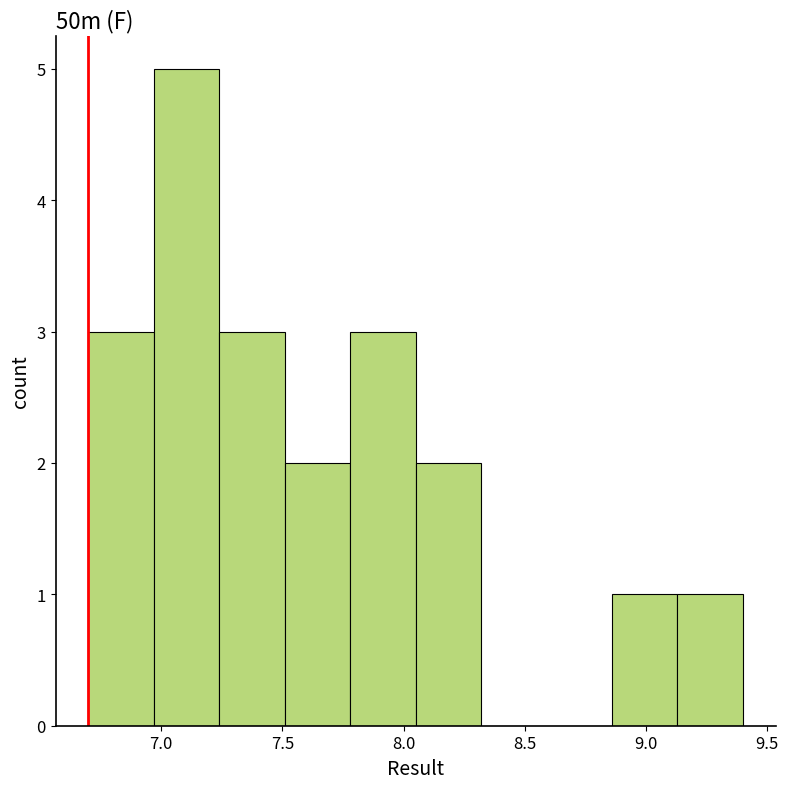

Reading left to right, list every bar in this chart as the range it spans on the x-axis followed by its height. Neither the bar edges nor the heights are printed on the chart, so give them approximately, as read against the axes.

6.70 to 6.97: 3
6.97 to 7.24: 5
7.24 to 7.51: 3
7.51 to 7.78: 2
7.78 to 8.05: 3
8.05 to 8.32: 2
8.32 to 8.59: 0
8.59 to 8.86: 0
8.86 to 9.13: 1
9.13 to 9.40: 1